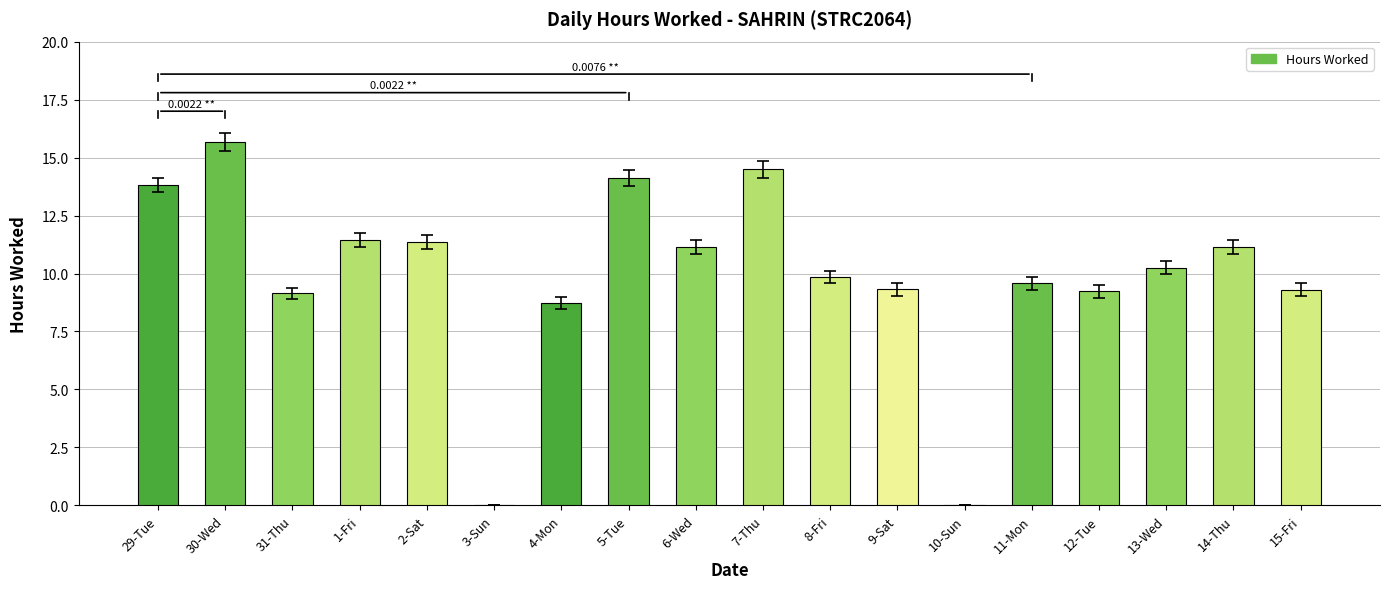

Are the bars horizontal?

No